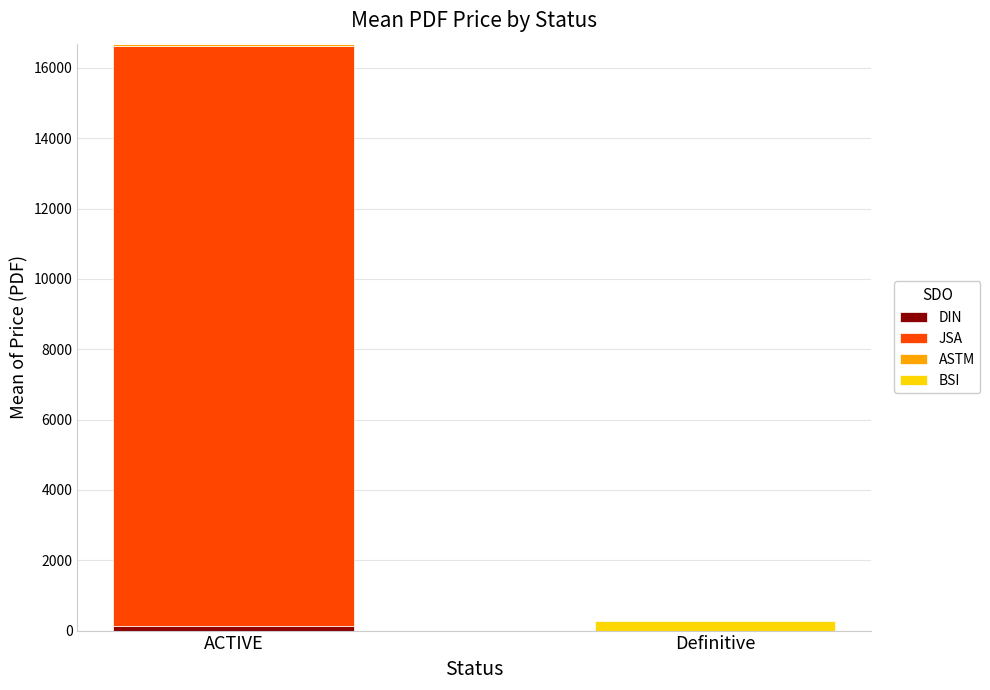

At which category is the sum across all series the highest?

ACTIVE